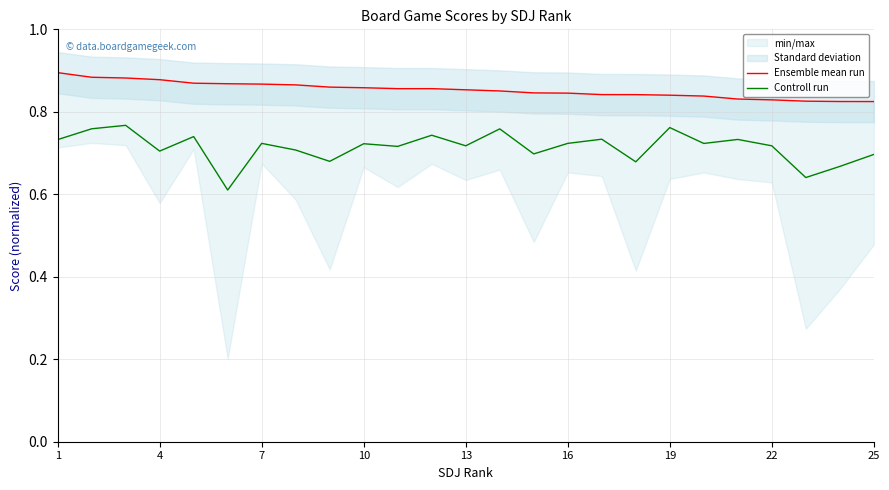

The Controll run series shows 1.2 at 19. True or false?

False